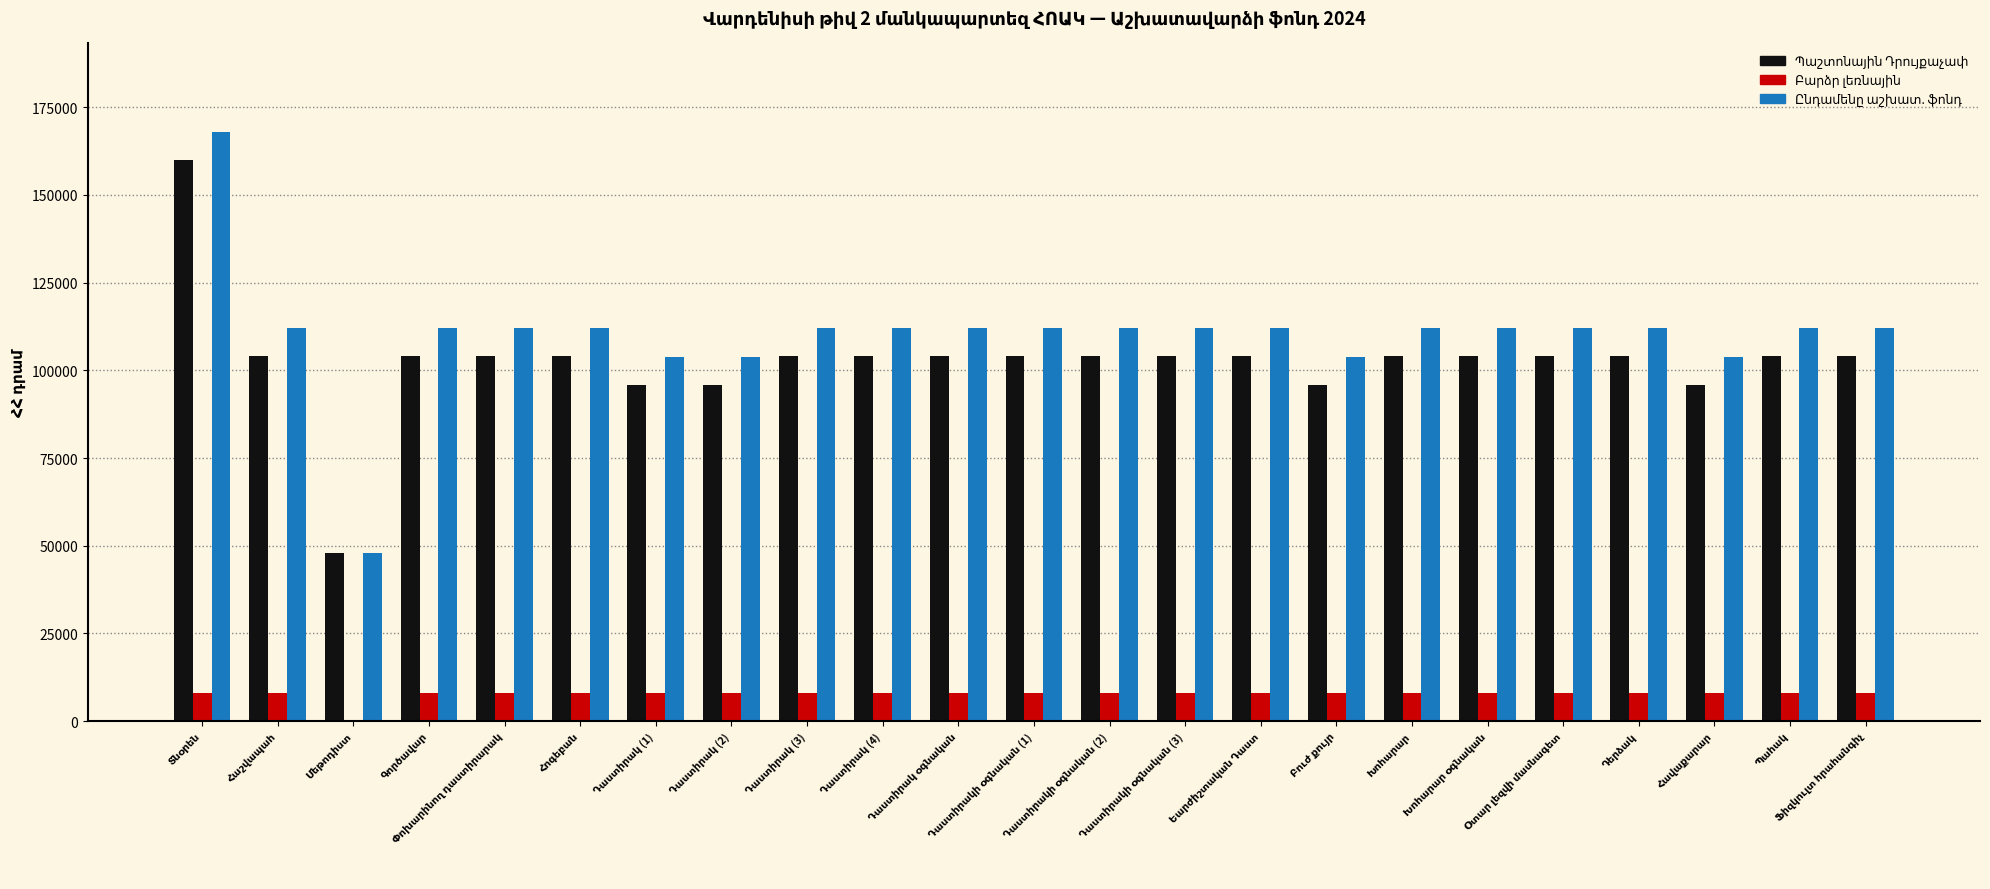

Where does the Ընդամենը աշխատ. ֆոնդ series first go above 112000?

Տնօրեն